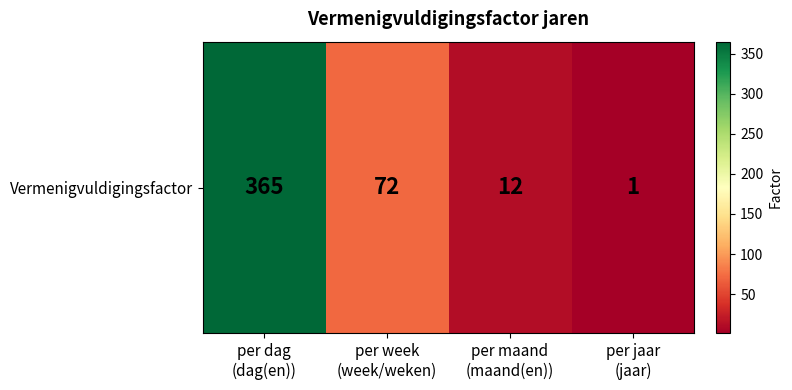

What is the minimum value shown in the chart?

1